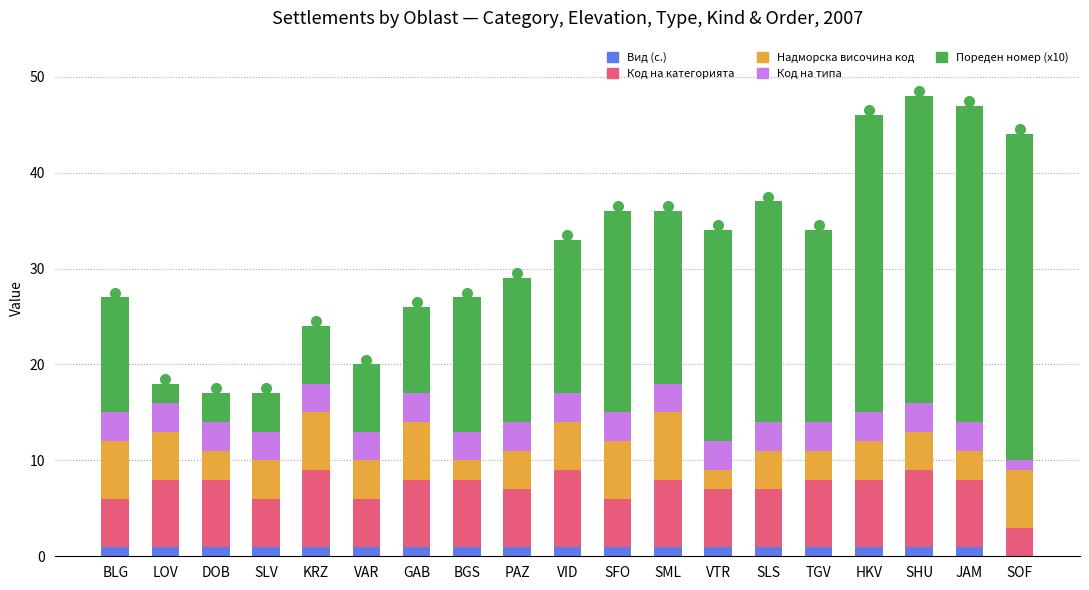

How many Код на категорията values are between 5 and 7?

15